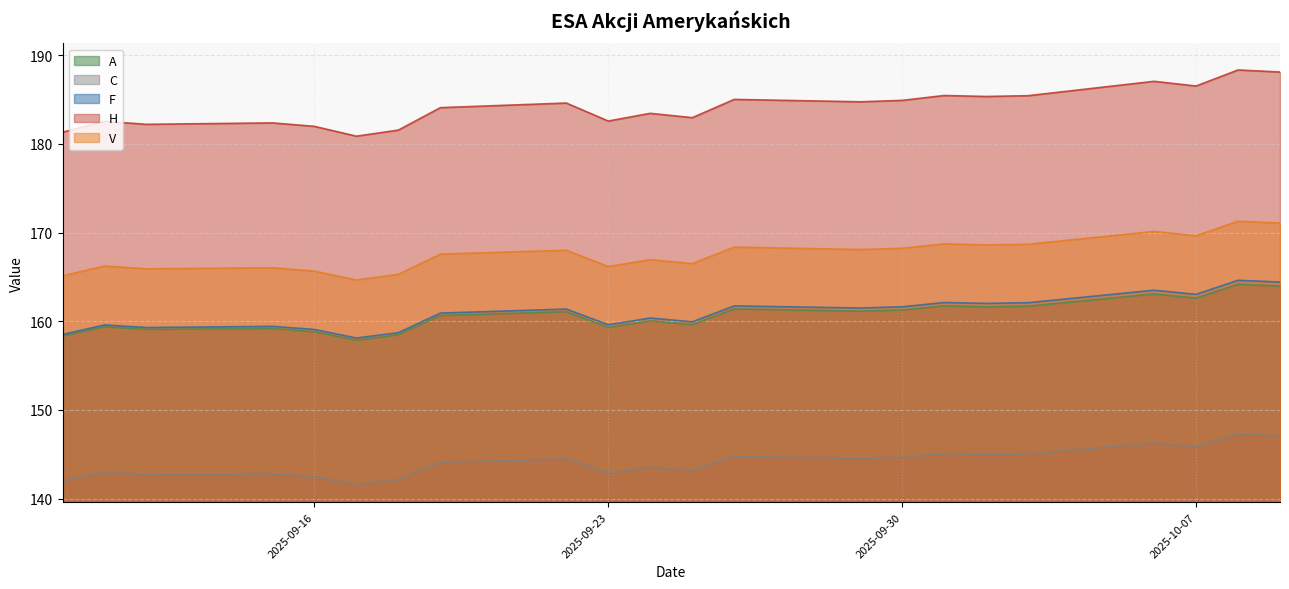

What is the sum of the A values at 2025-10-06 and 2025-10-08?

327.2